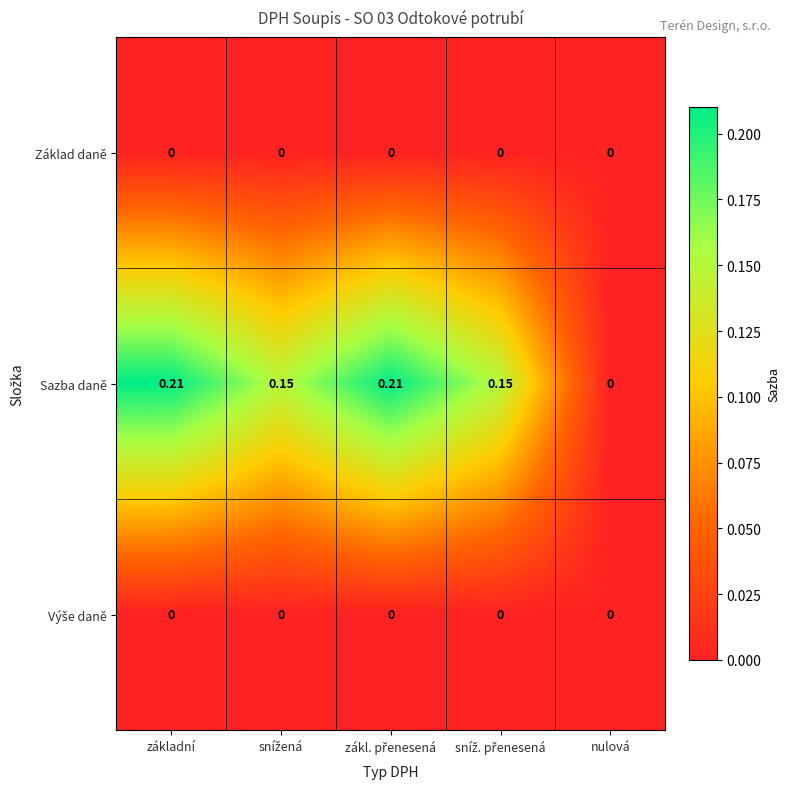

Which series has the largest total across all categories?

Sazba daně